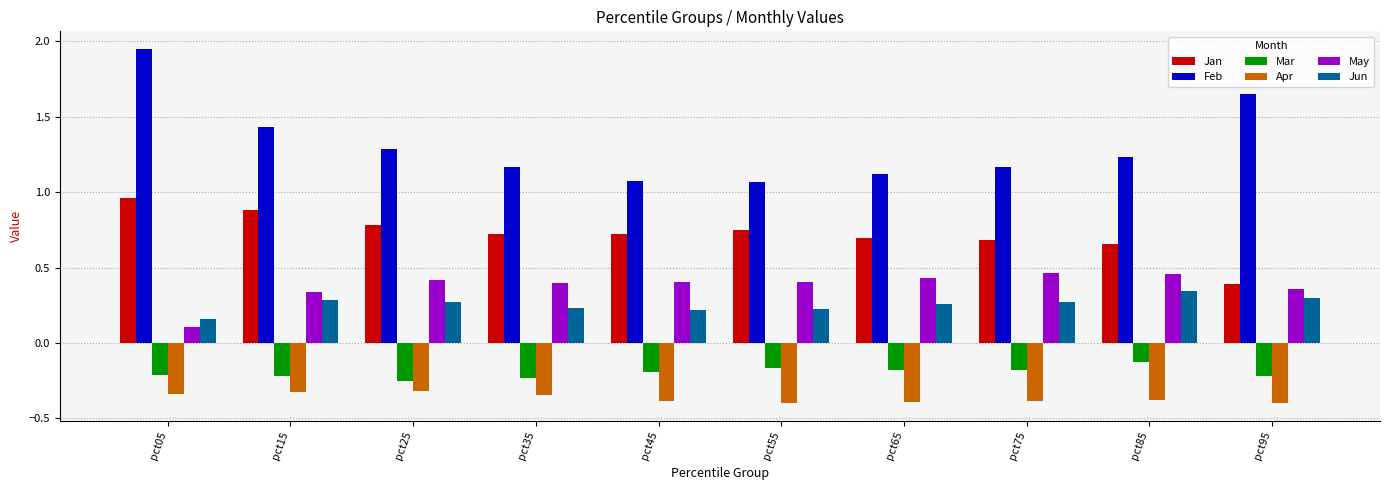

The Mar series shows -0.2 at pct35. True or false?

True